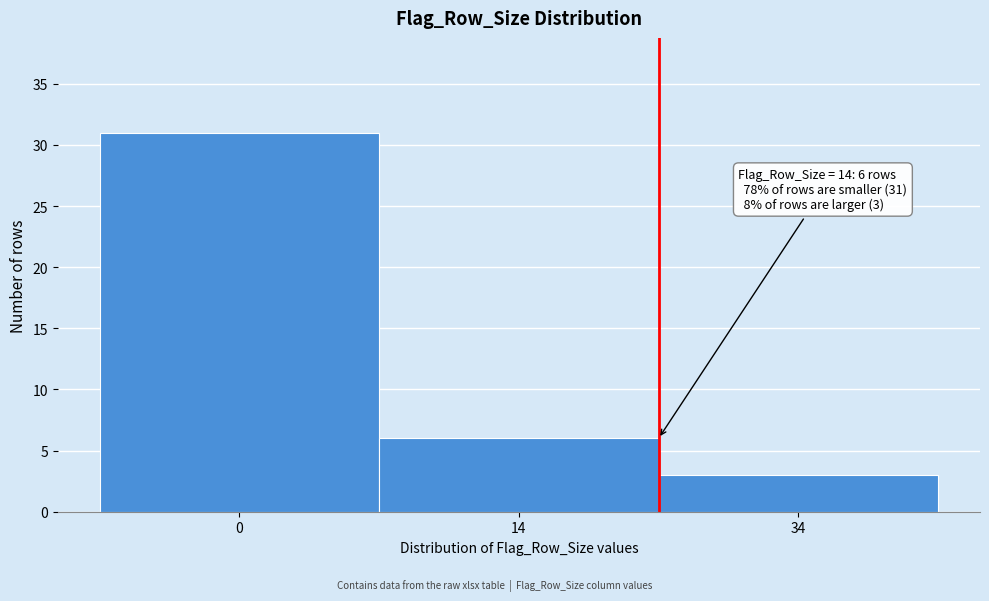

Reading left to right, list all the values displayed in this chart.

0=31	14=6	34=3